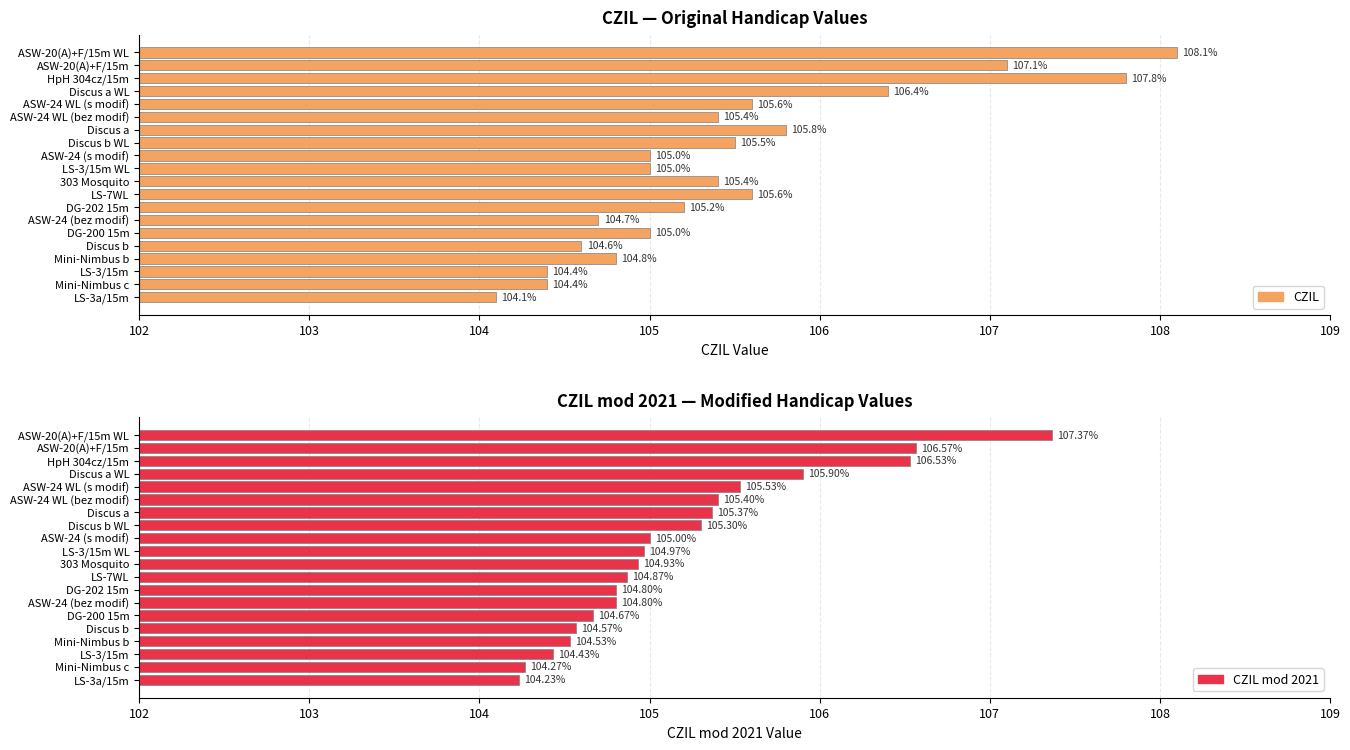

List the series in order of their peak value, highest first.

CZIL, CZIL mod 2021